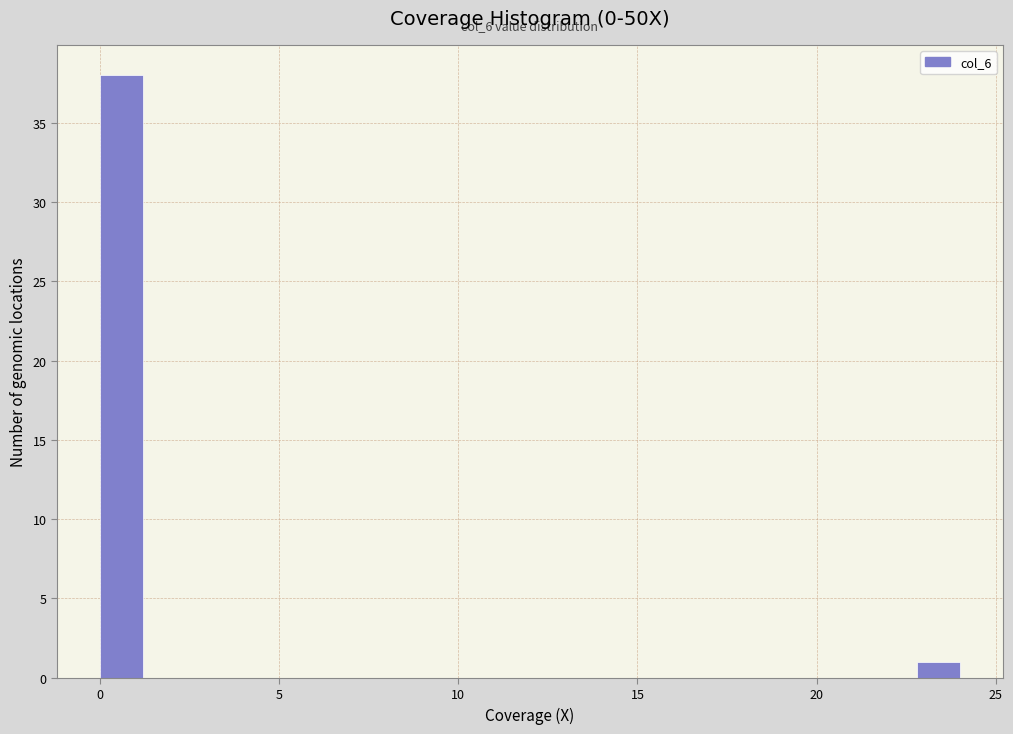

Read against the x-axis, roughly where is the centre of the tallest bar?

0.5